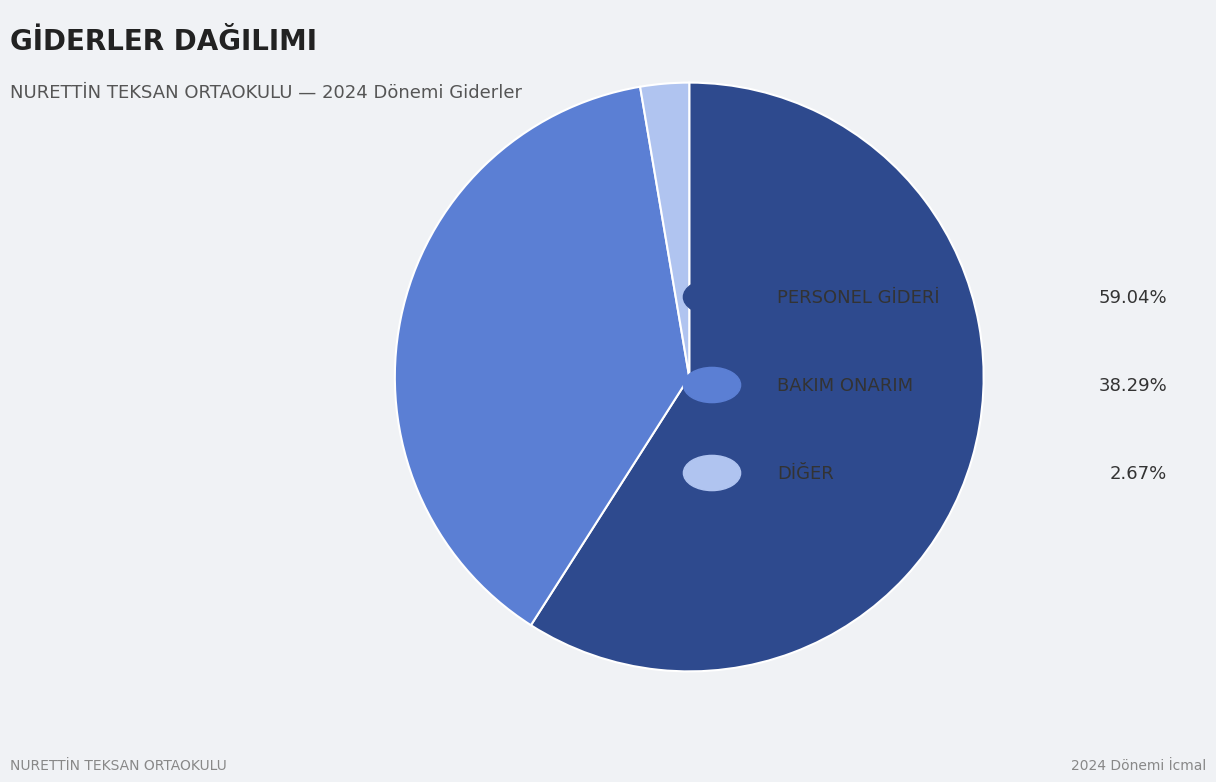

Is there a majority slice in this chart?

Yes